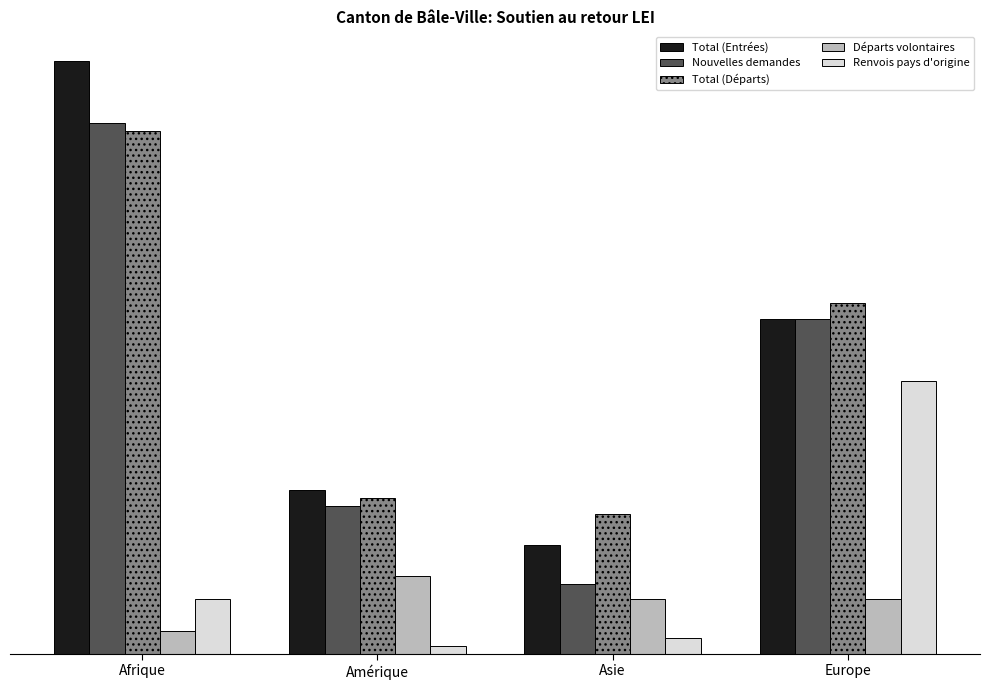

What is the difference between the Total (Départs) values at Afrique and Asie?

49